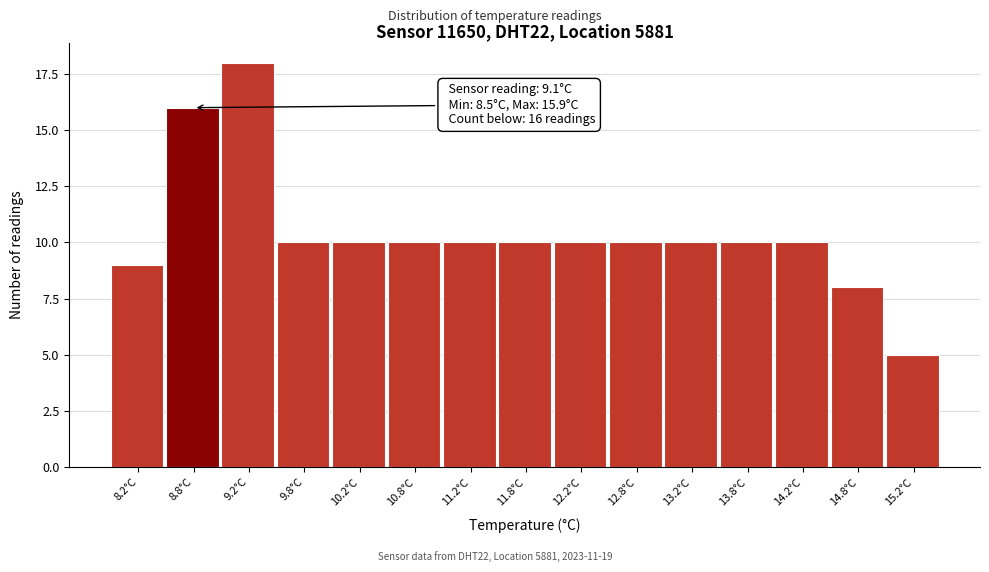

Reading right to left, transcribe all the data shown in this chart.

5	8	10	10	10	10	10	10	10	10	10	10	18	16	9